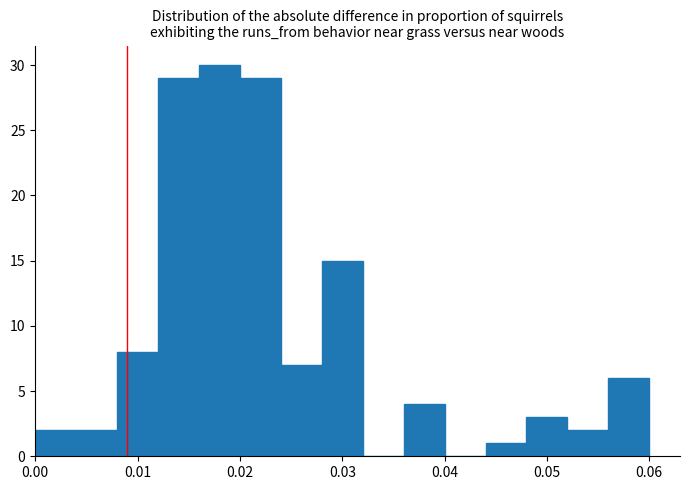

Reading left to right, list every bar in this chart as the range it spans on the x-axis followed by its height. The values are not printed on the chart, so give them approximately, as read against the axis.

0.000 to 0.004: 2
0.004 to 0.008: 2
0.008 to 0.012: 8
0.012 to 0.016: 29
0.016 to 0.020: 30
0.020 to 0.024: 29
0.024 to 0.028: 7
0.028 to 0.032: 15
0.032 to 0.036: 0
0.036 to 0.040: 4
0.040 to 0.044: 0
0.044 to 0.048: 1
0.048 to 0.052: 3
0.052 to 0.056: 2
0.056 to 0.060: 6